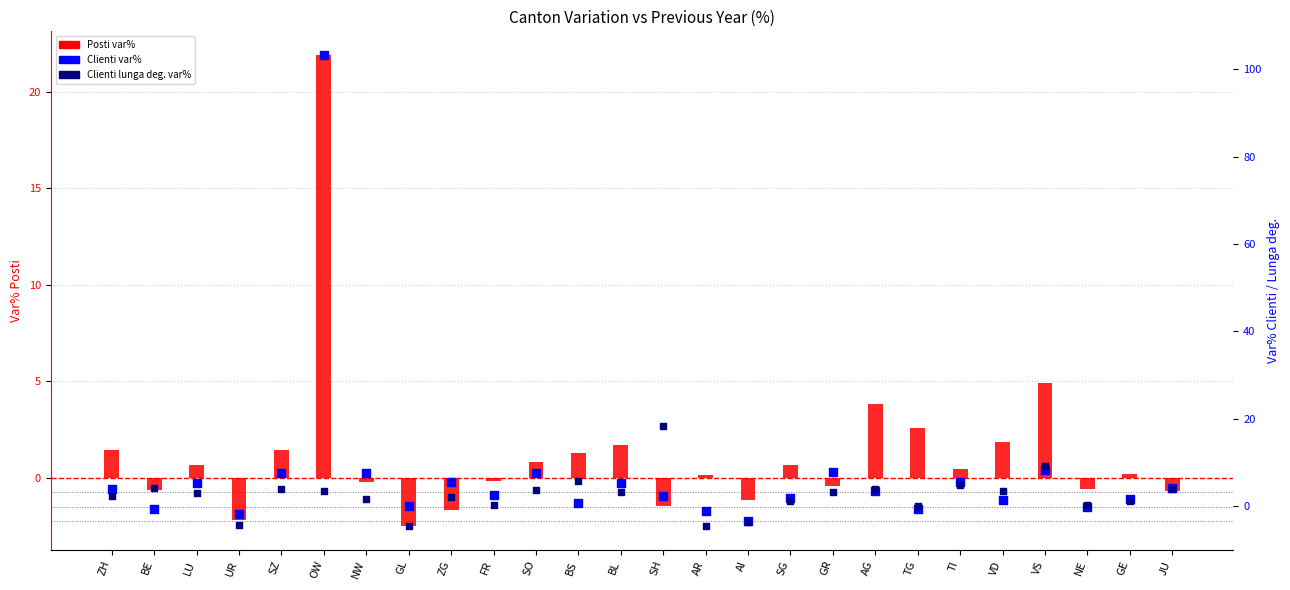

Is the value of Clienti lunga deg. var% at JU greater than the value of Clienti var% at BL?

No